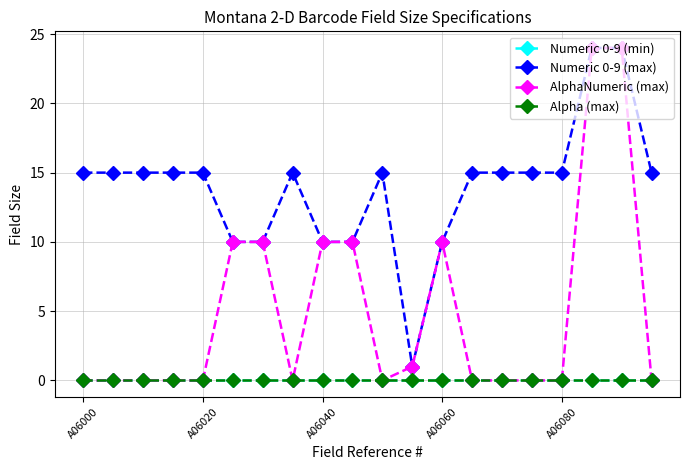

True or false: Alpha (max) and AlphaNumeric (max) cross at least once.

False